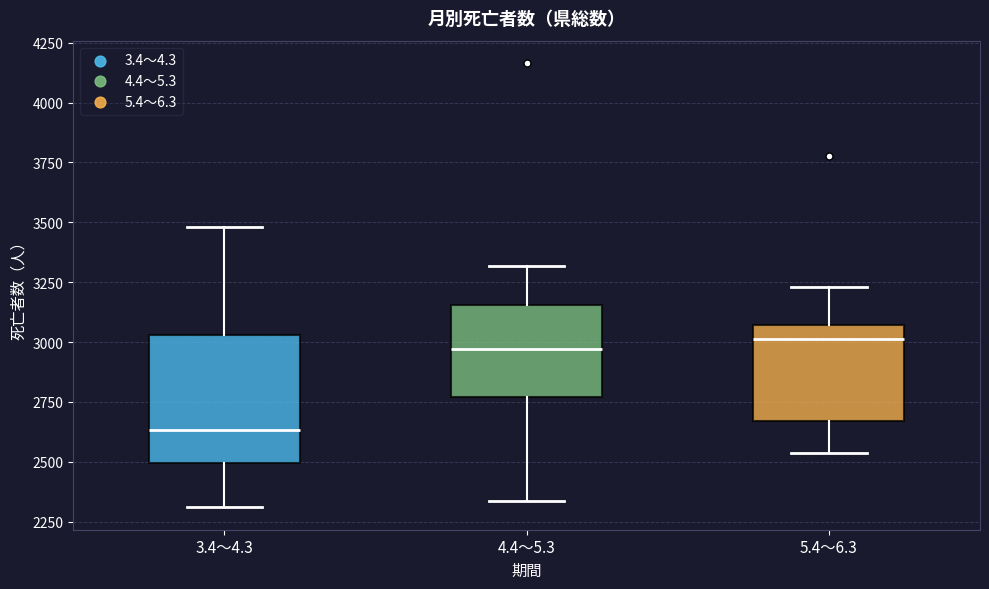

Comparing the boxes themselves (not the whiskers), which one is the tallest?

3.4～4.3